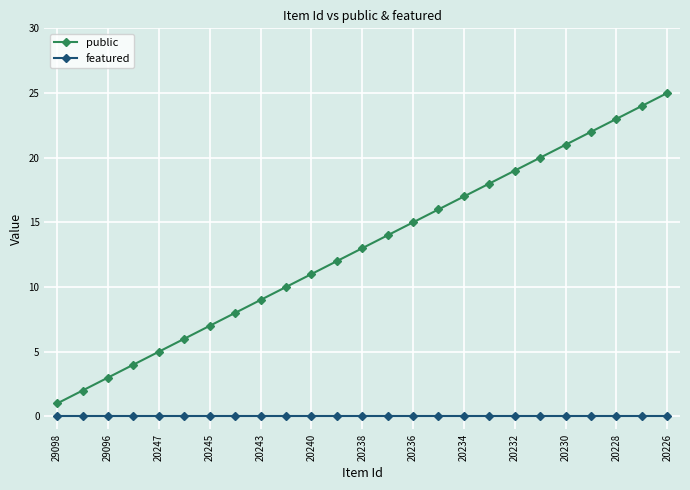

Which series has the largest total across all categories?

public